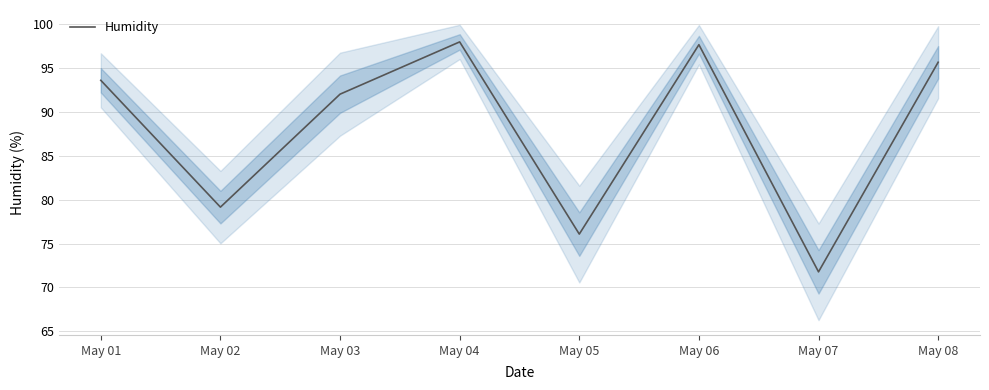

List the labels in order of value, largest first.

May 04, May 06, May 08, May 01, May 03, May 02, May 05, May 07